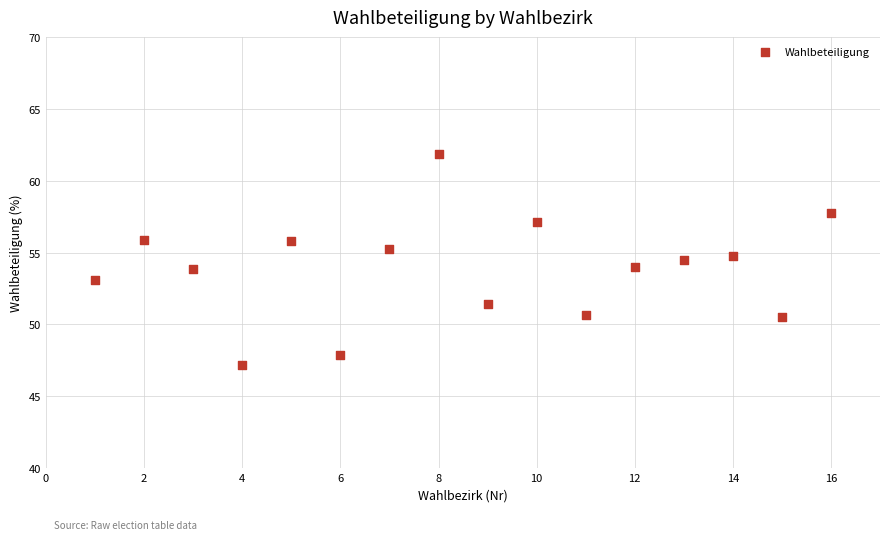

What is the range of X values (max minus min)?

15.0